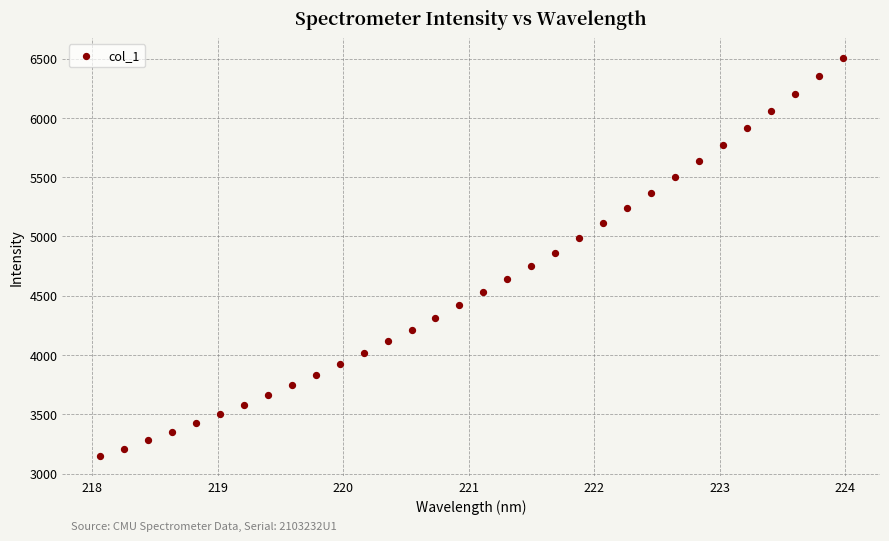

What is the range of X values (max minus min)?

5.9